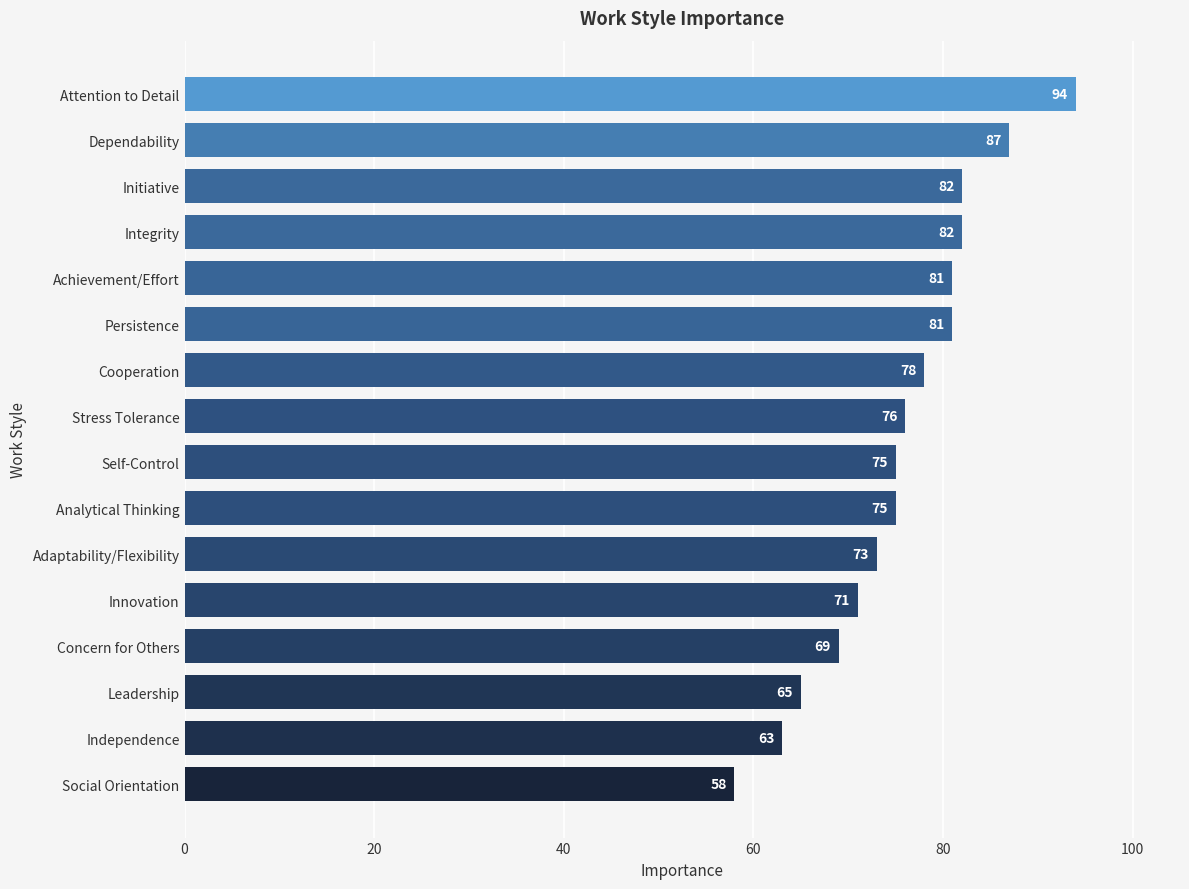

The chart shows a value of 58 at Social Orientation. True or false?

True